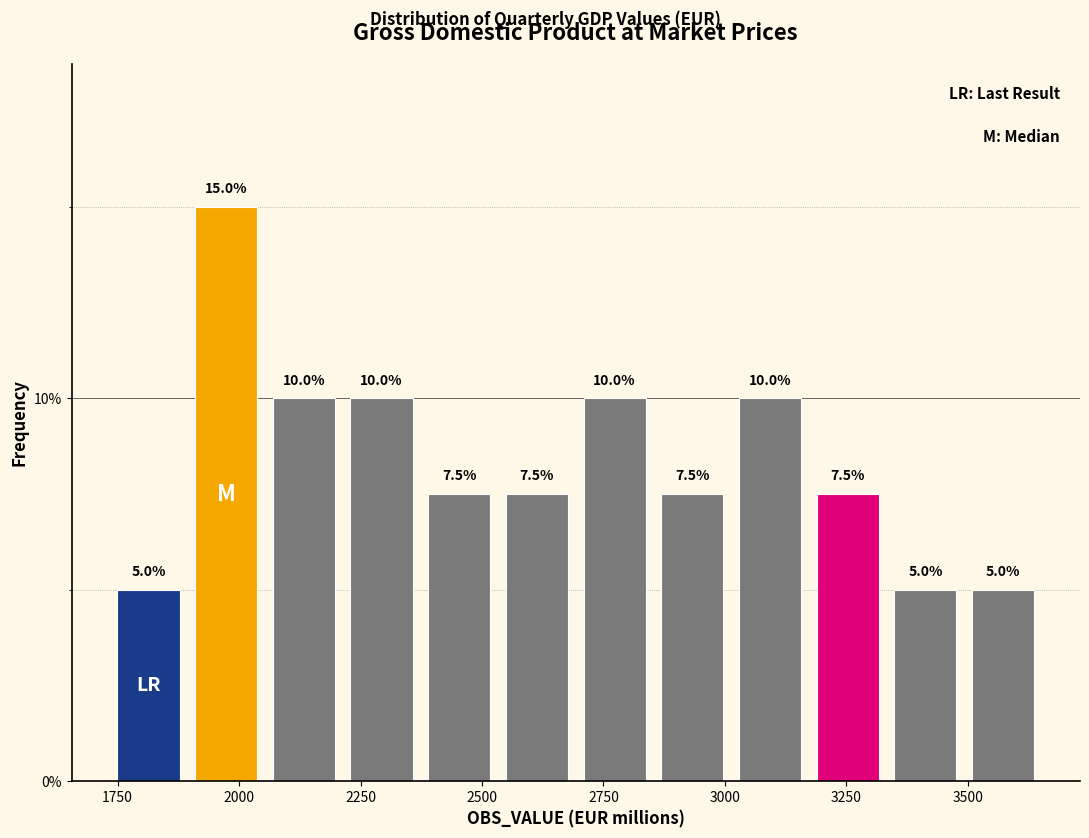

Around what value on the x-axis is the tallest bar? Give the approximate position of its centre, as read against the axis.

1950